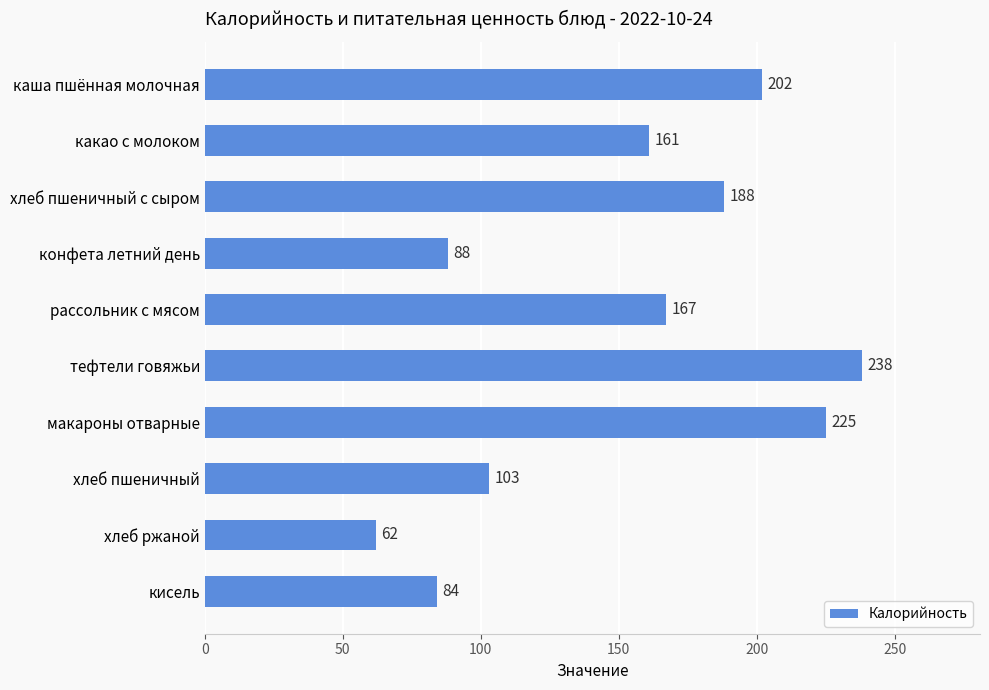

The value at какао с молоком is 161. True or false?

True